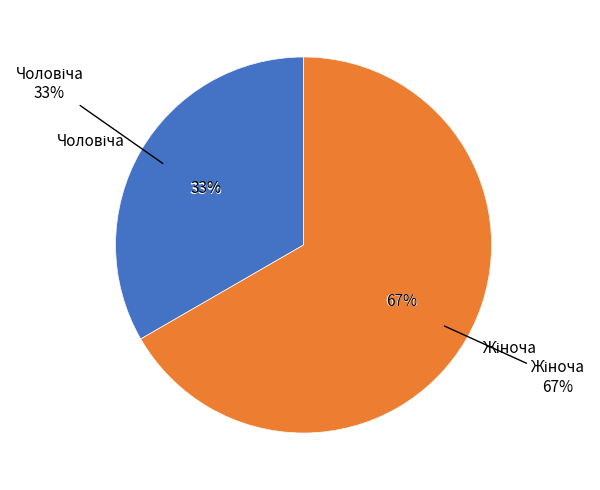

Which has a higher value, Чоловіча or Жіноча?

Жіноча